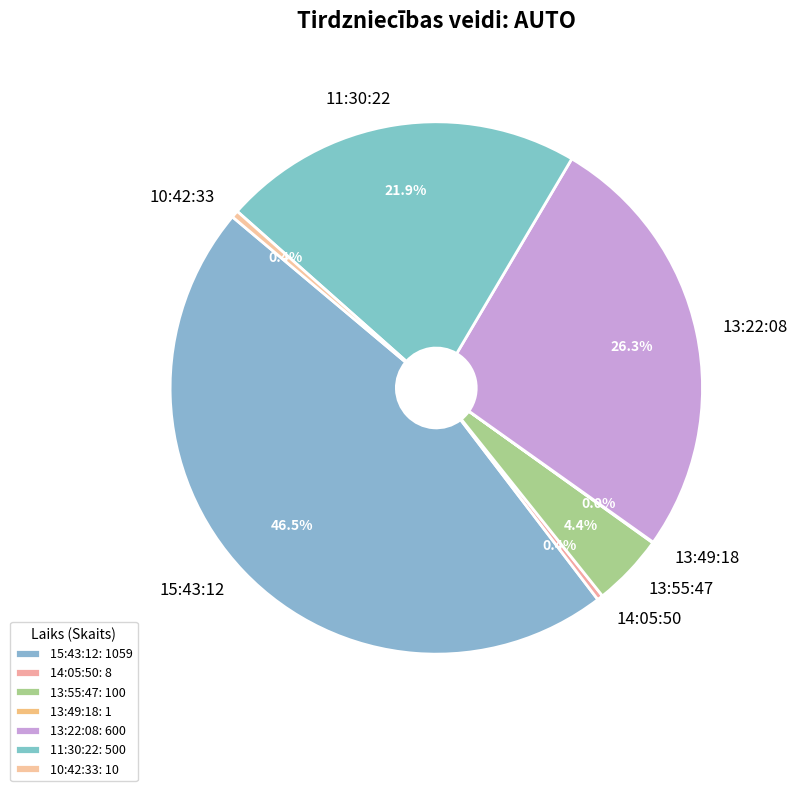

What percentage is NOT represented by 11:30:22?

78.1%